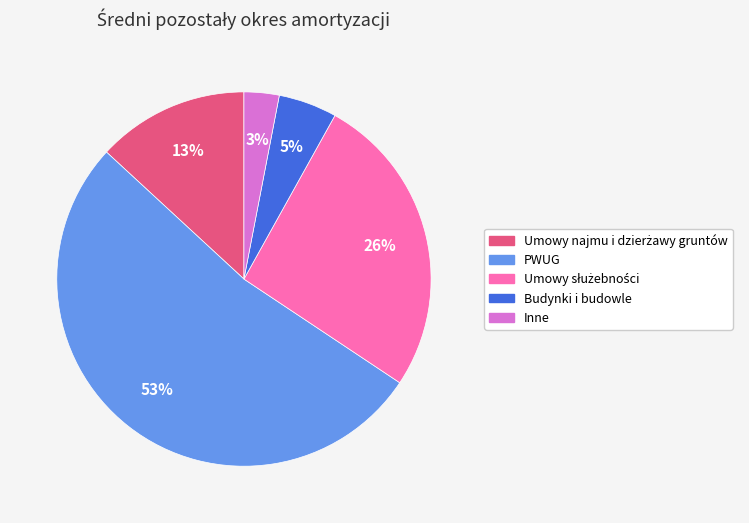

Does any single category account for the majority?

Yes